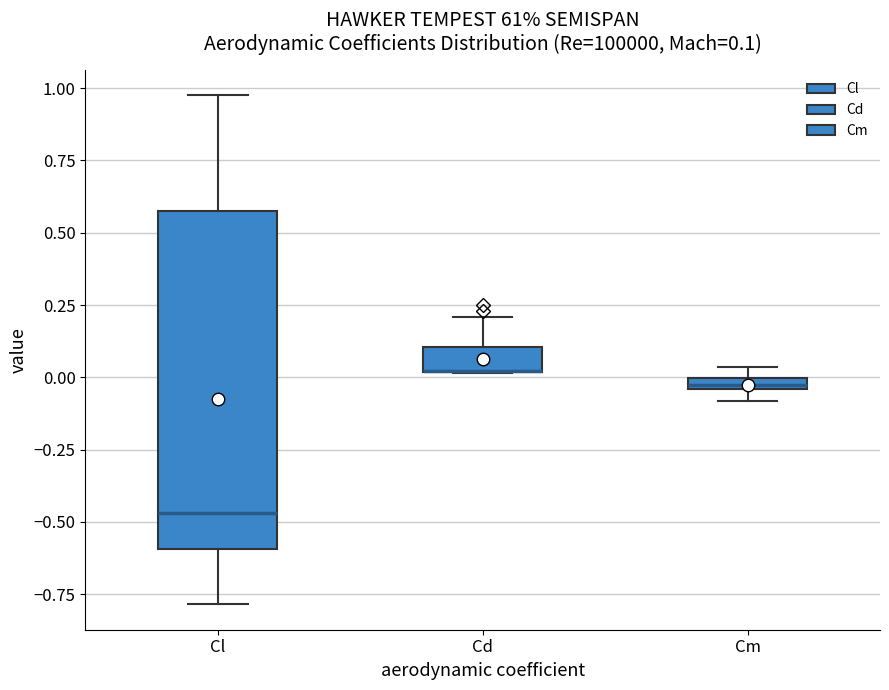

Which box is the tallest, from its lower edge to its upper edge?

Cl